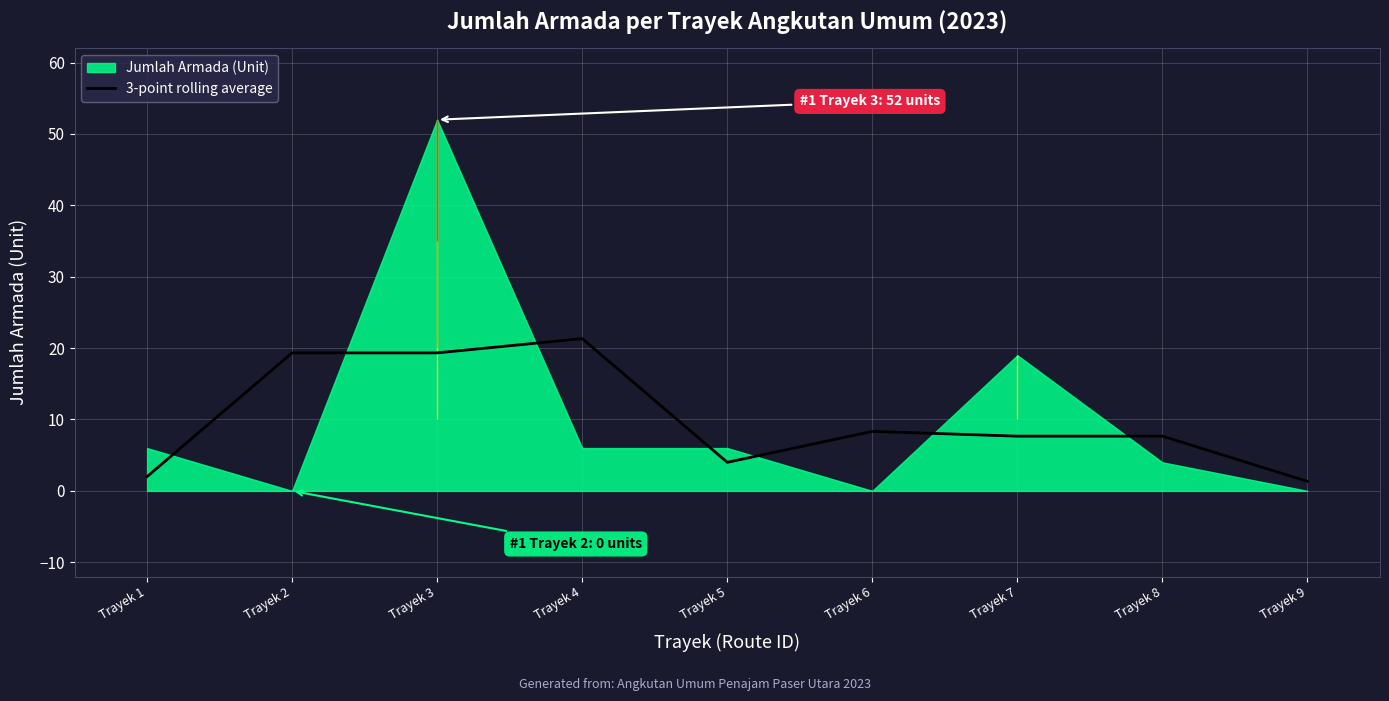

How many points are lower than both their immediate neighbors (excluding endpoints)?

1